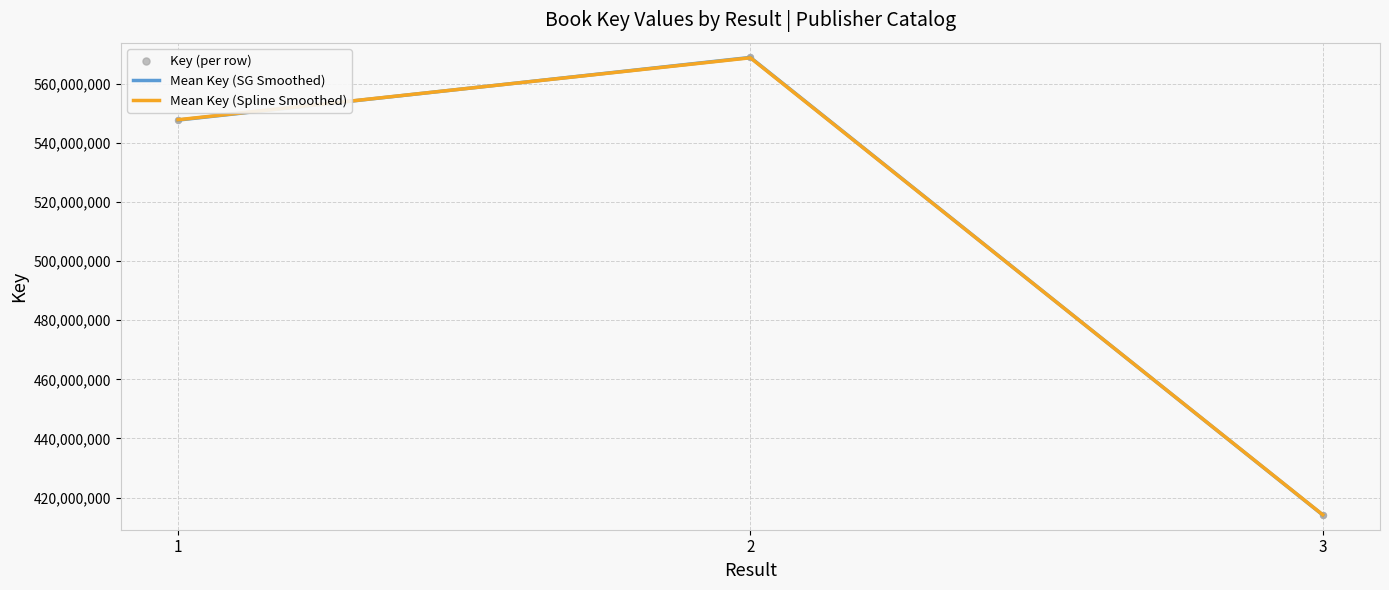

Which series has the widest spread of values?

Mean Key (SG Smoothed)